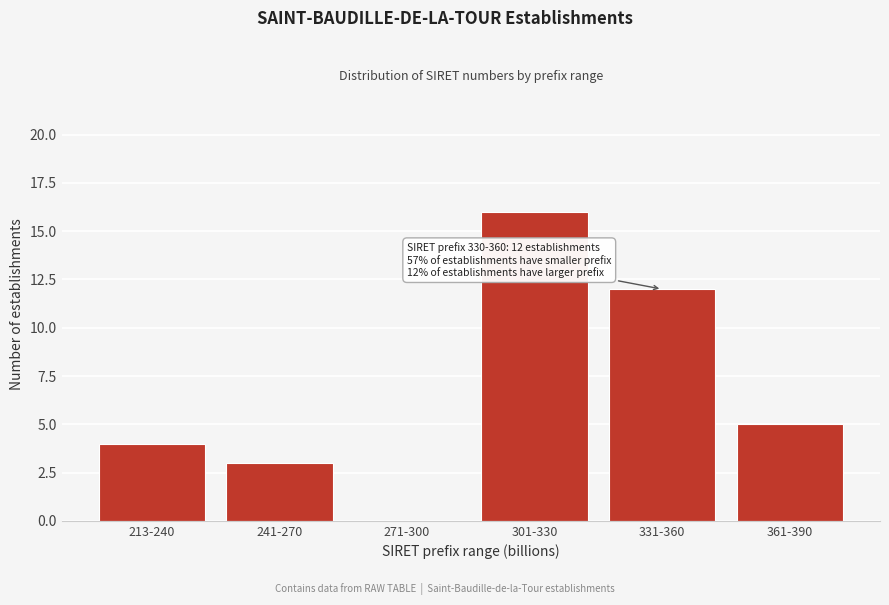

Reading left to right, list all the values displayed in this chart.

213-240=4	241-270=3	271-300=0	301-330=16	331-360=12	361-390=5